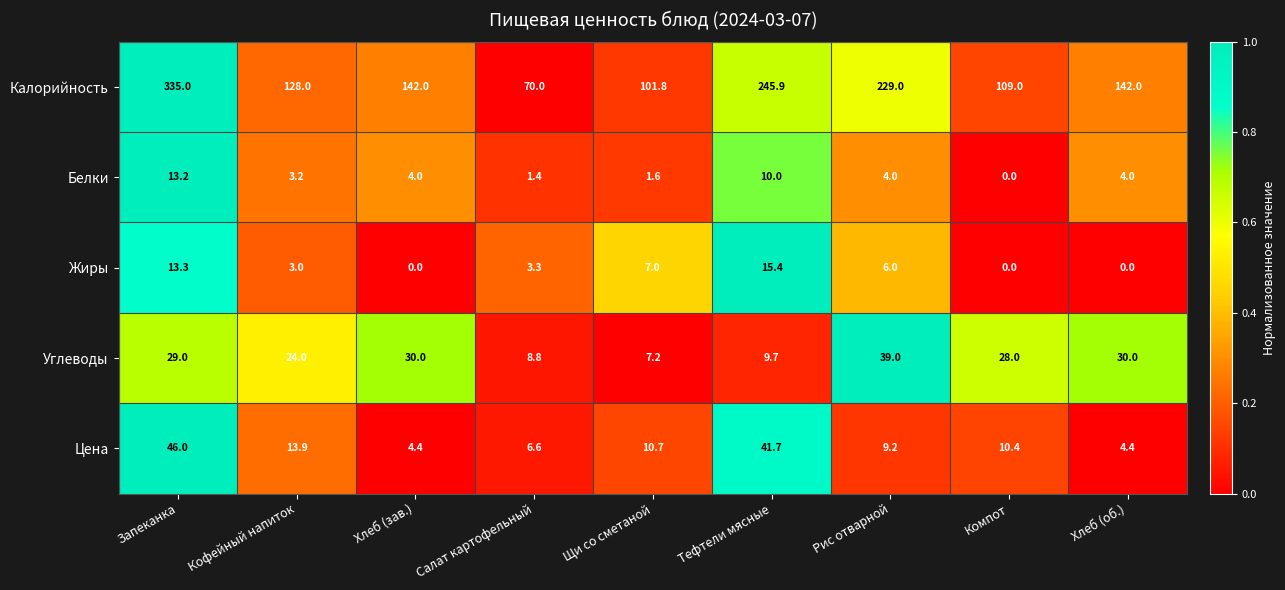

How many values in the Жиры series are below 3?

3